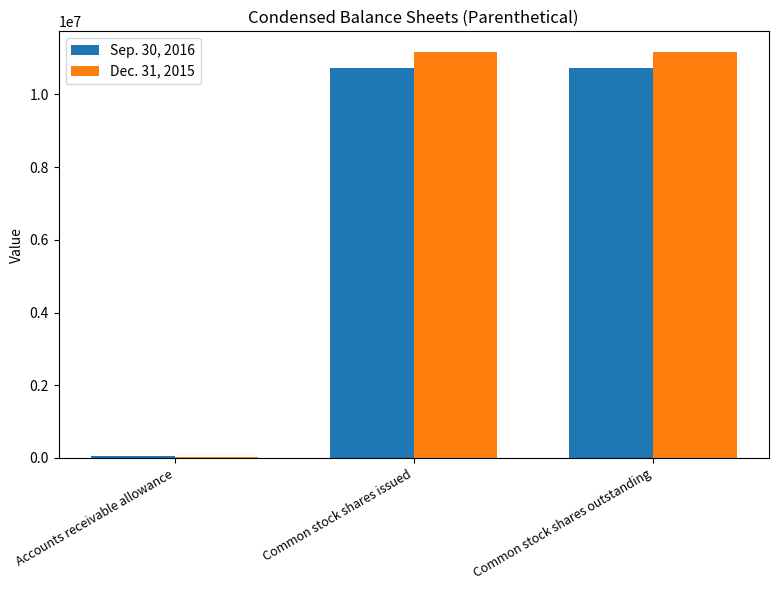

The Dec. 31, 2015 series shows 2453892 at Common stock shares issued. True or false?

False